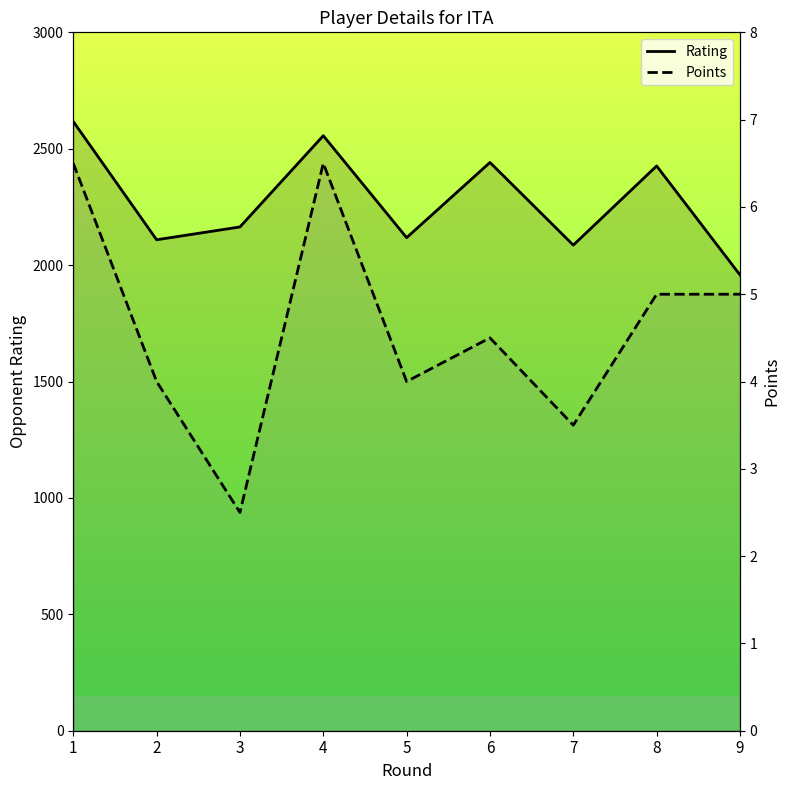

What is the sum of all Points values?

41.5